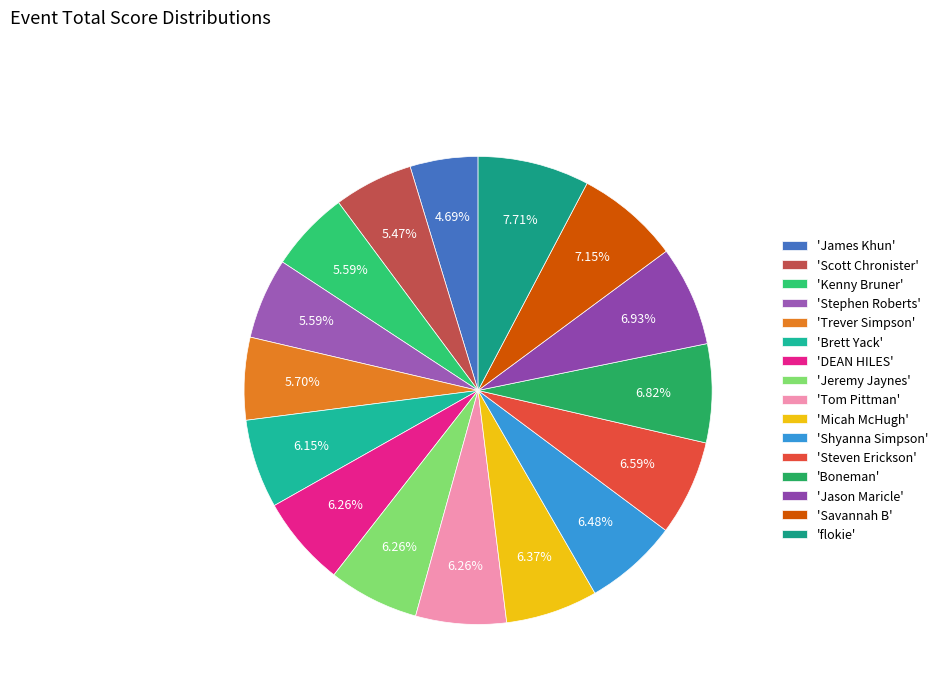

Count the number of slices in the pie.

16